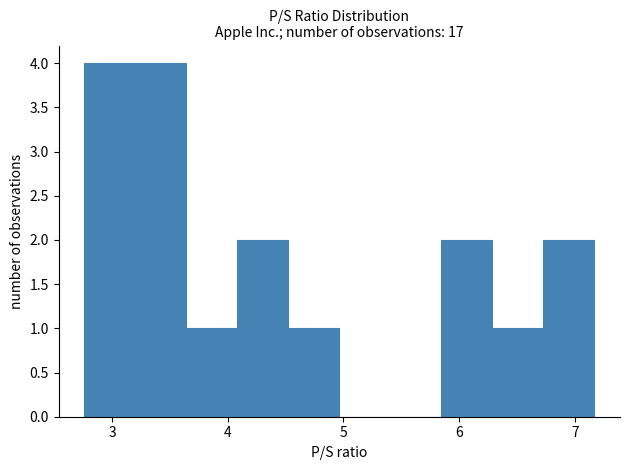

Reading left to right, list every bar in this chart as the range it spans on the x-axis followed by its height. Neither the bar edges nor the heights are printed on the chart, so give them approximately, as read against the axes.

2.8 to 3.2: 4
3.2 to 3.6: 4
3.6 to 4.1: 1
4.1 to 4.5: 2
4.5 to 5.0: 1
5.0 to 5.4: 0
5.4 to 5.8: 0
5.8 to 6.3: 2
6.3 to 6.7: 1
6.7 to 7.2: 2